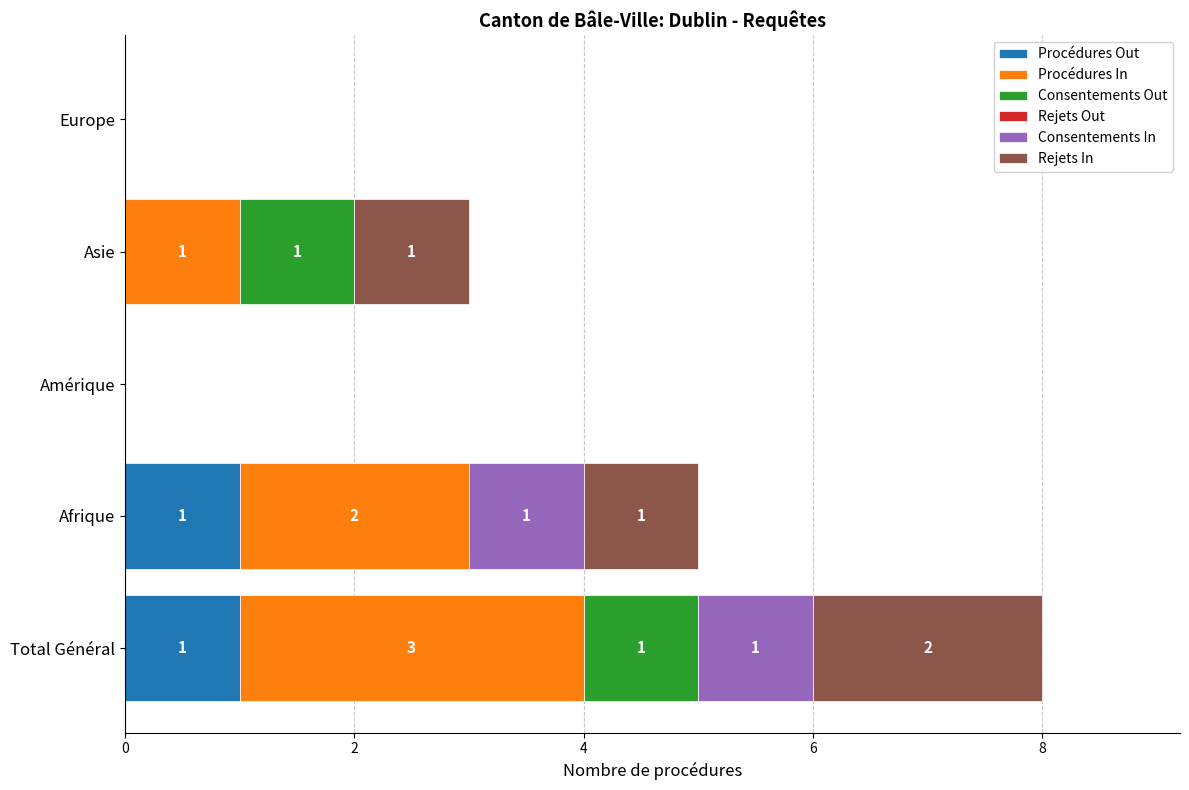

At which category is the sum across all series the highest?

Total Général